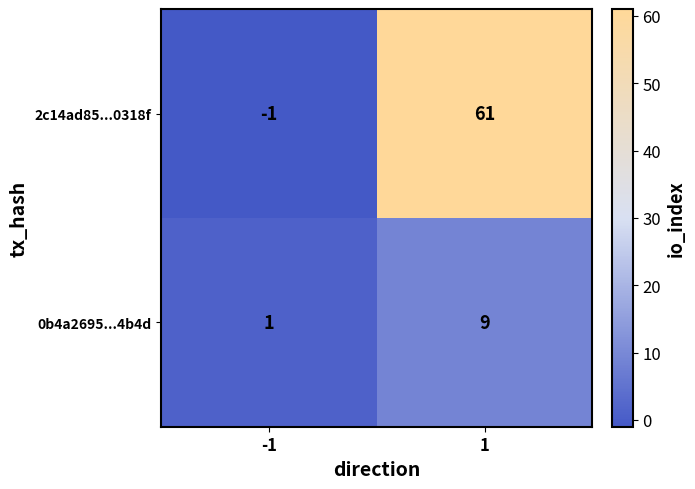

The value of 0b4a2695...4b4d at 1 is 9. True or false?

True